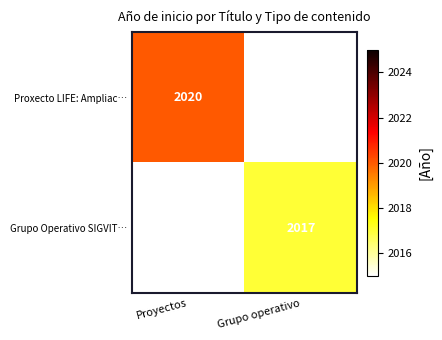

Is it true that Proxecto LIFE: Ampliac… equals 2854 at Proyectos?

False